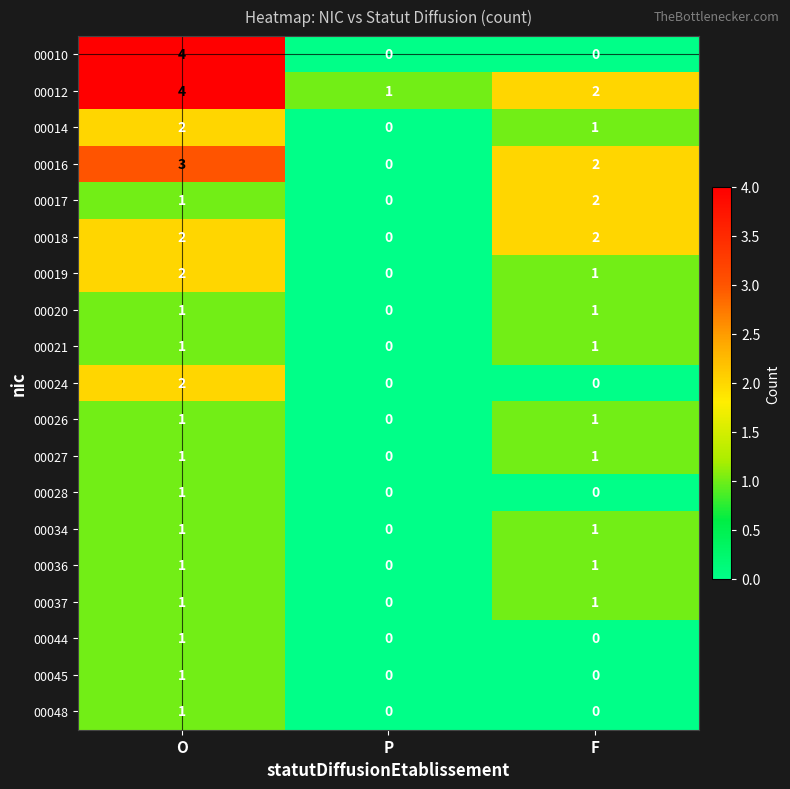

The 00045 series shows 0 at F. True or false?

True